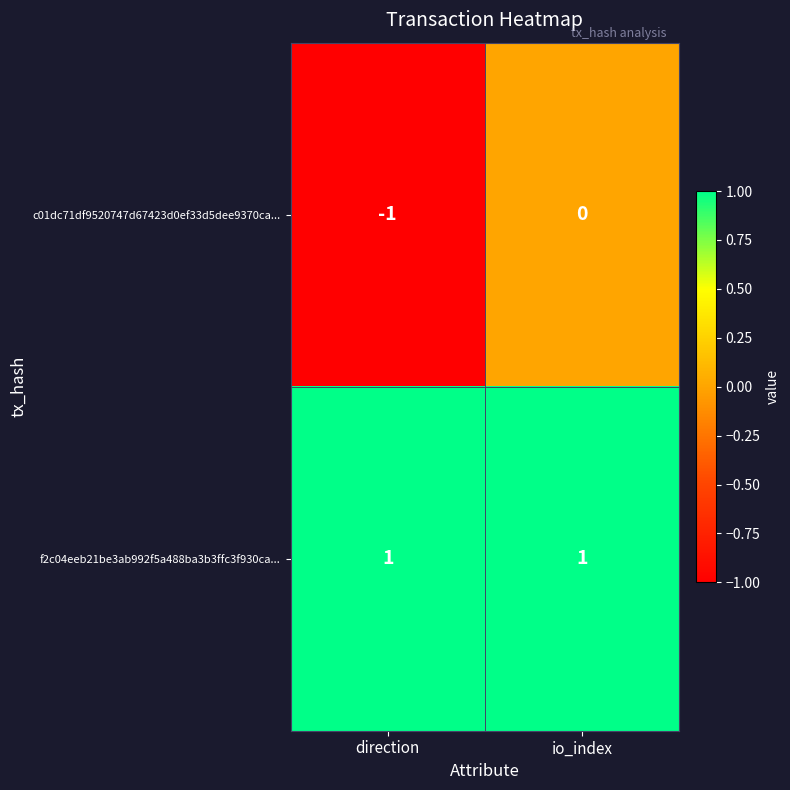

How many categories are shown in the chart?

2